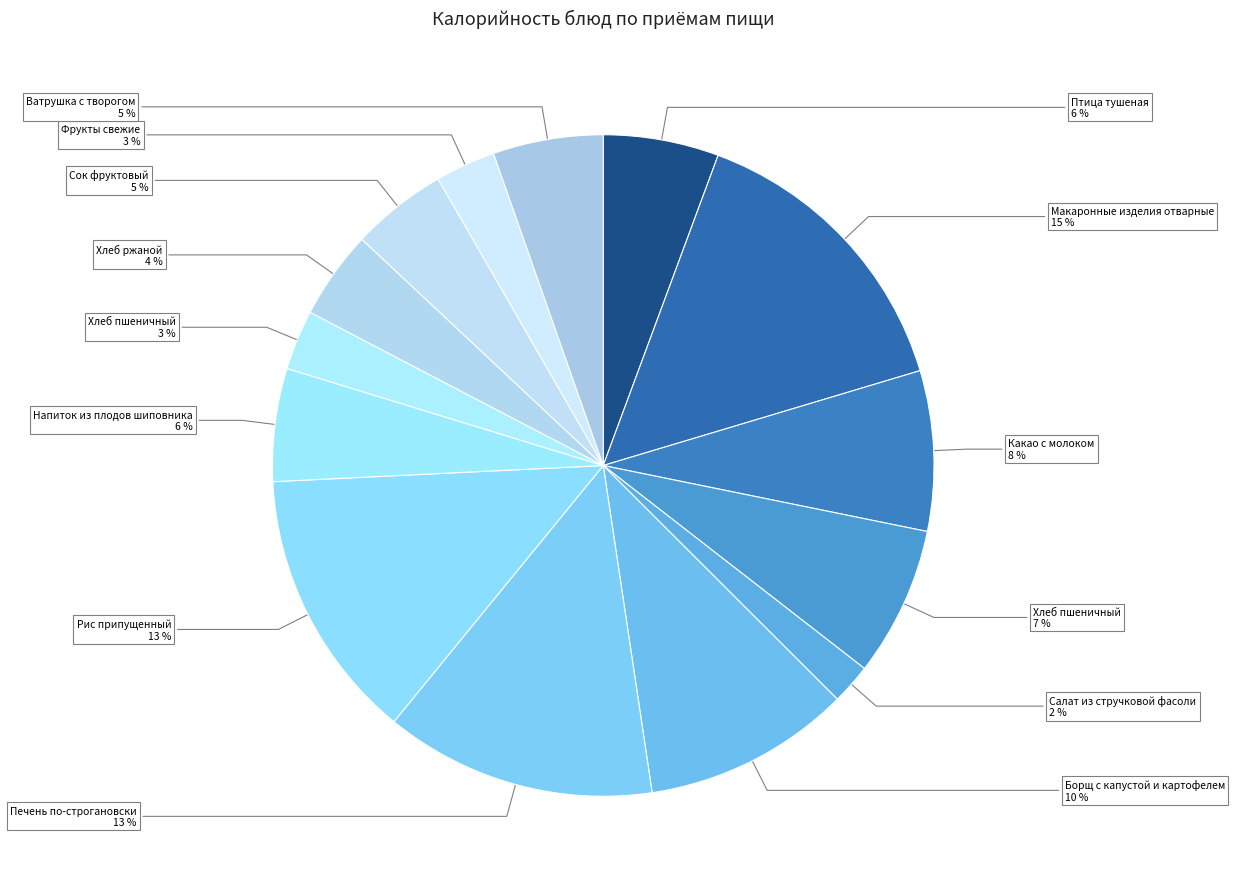

How many slices are in this pie chart?

14